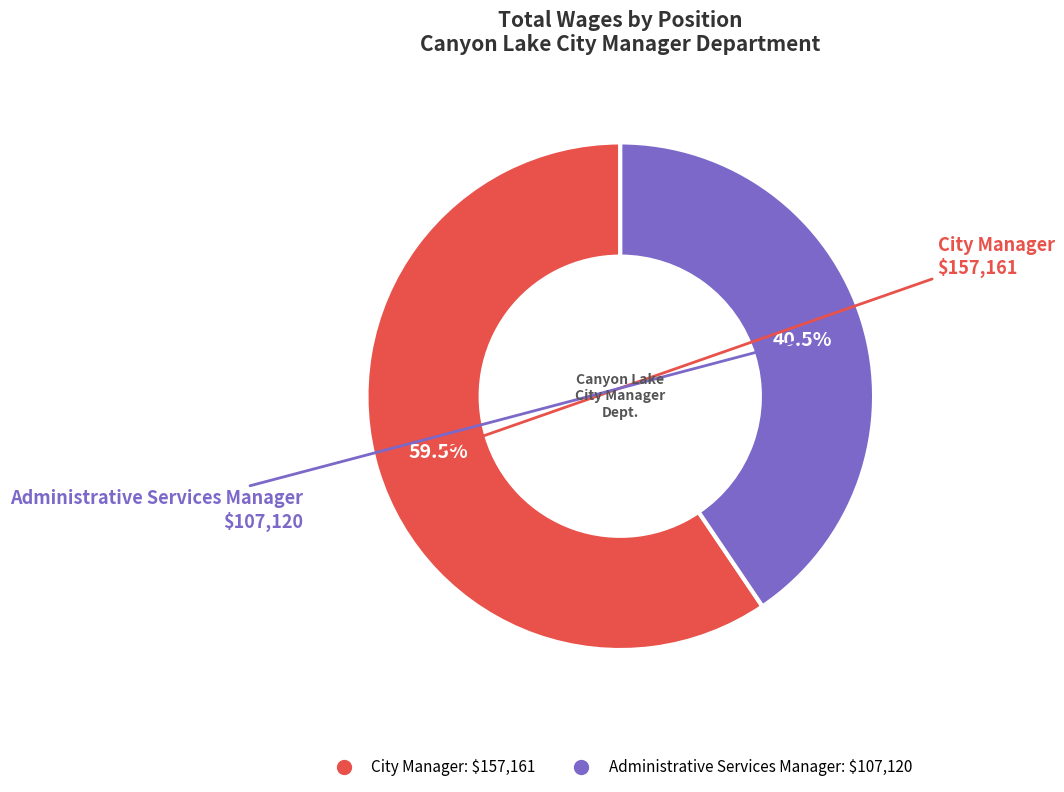

Which has a higher value, City Manager or Administrative Services Manager?

City Manager